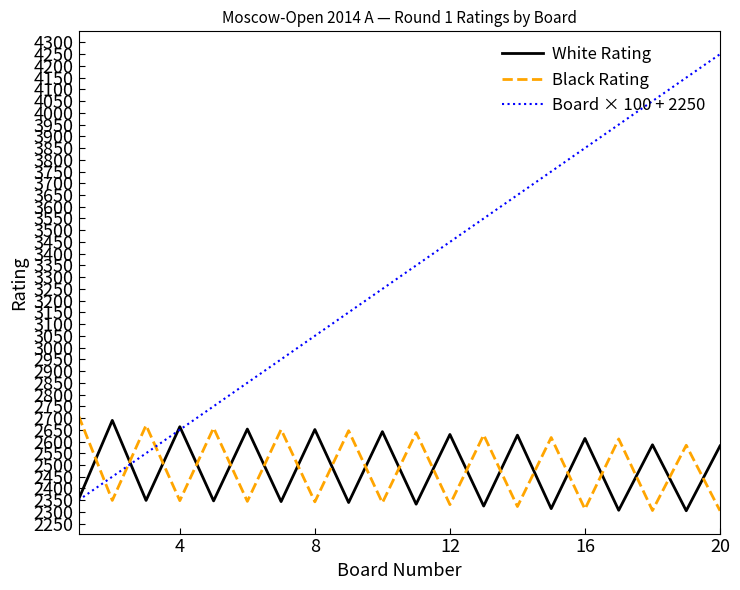

What is the difference between the maximum and second lowest values in the White Rating series?

383